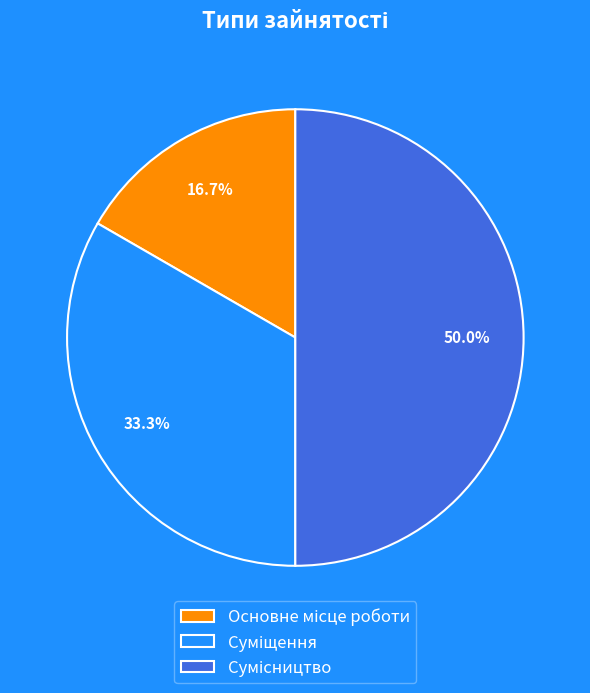

To the nearest percent, what is the combined percentage of Сумісництво and Основне місце роботи?

67%